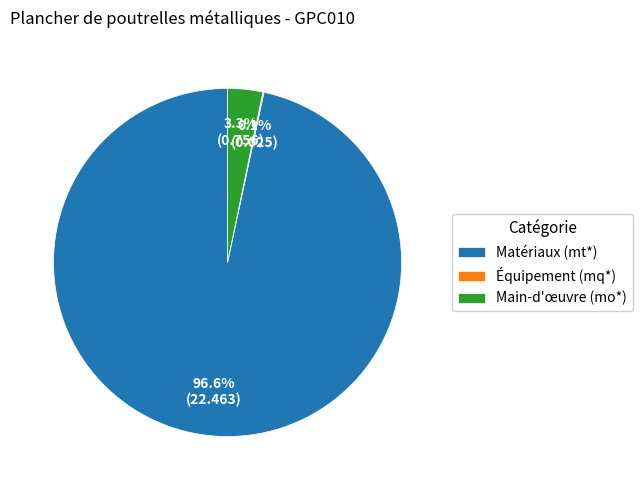

Which category accounts for the majority?

Matériaux (mt*)